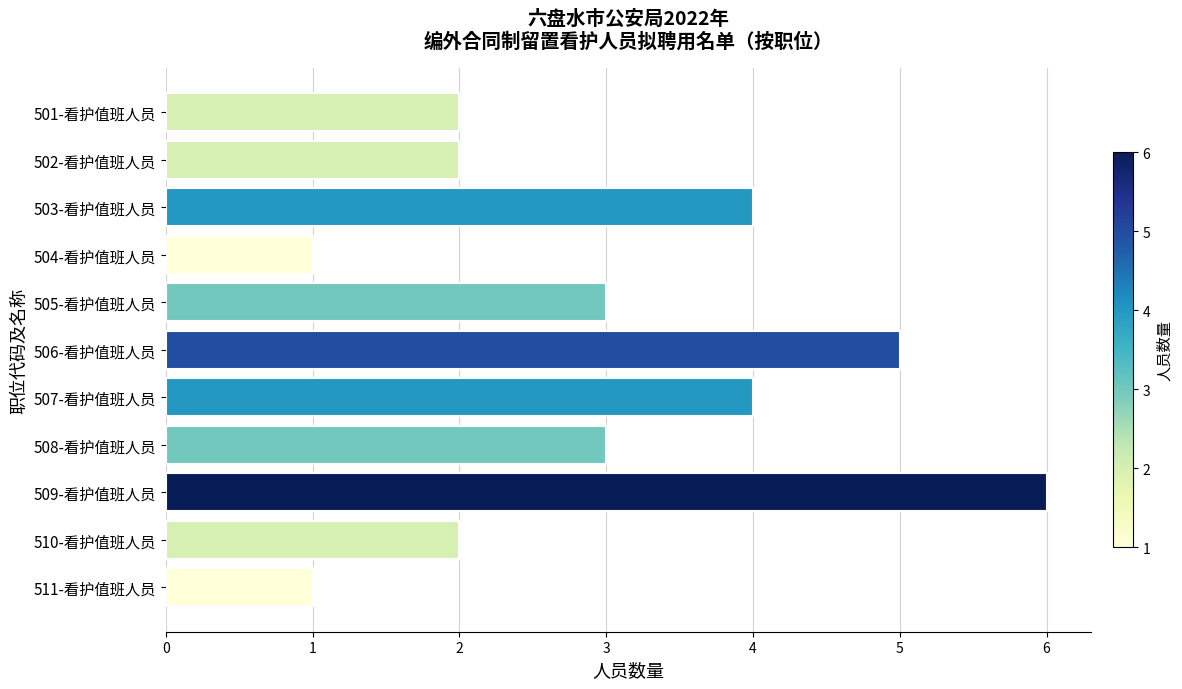

Which label corresponds to the largest value in the chart?

509-看护值班人员